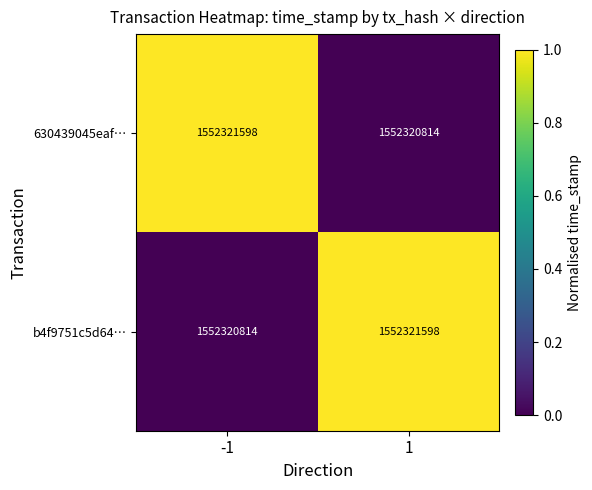

Which series has the largest total across all categories?

630439045eaf…